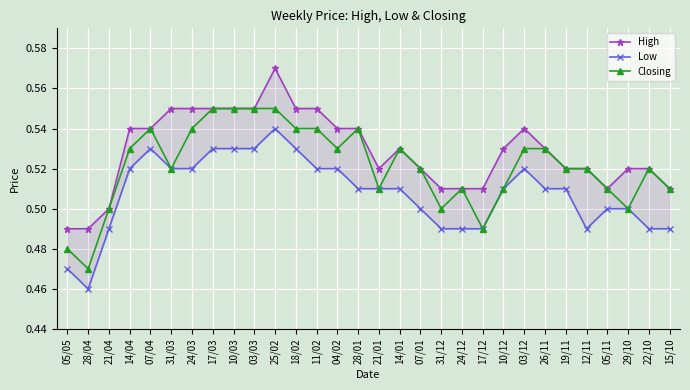

What is the sum of all Closing values?

15.6